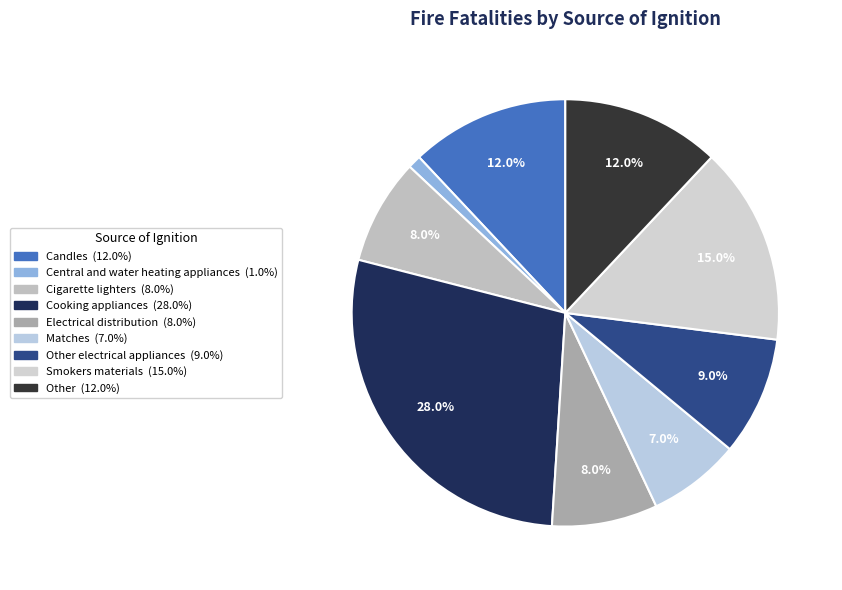

Is there a majority slice in this chart?

No